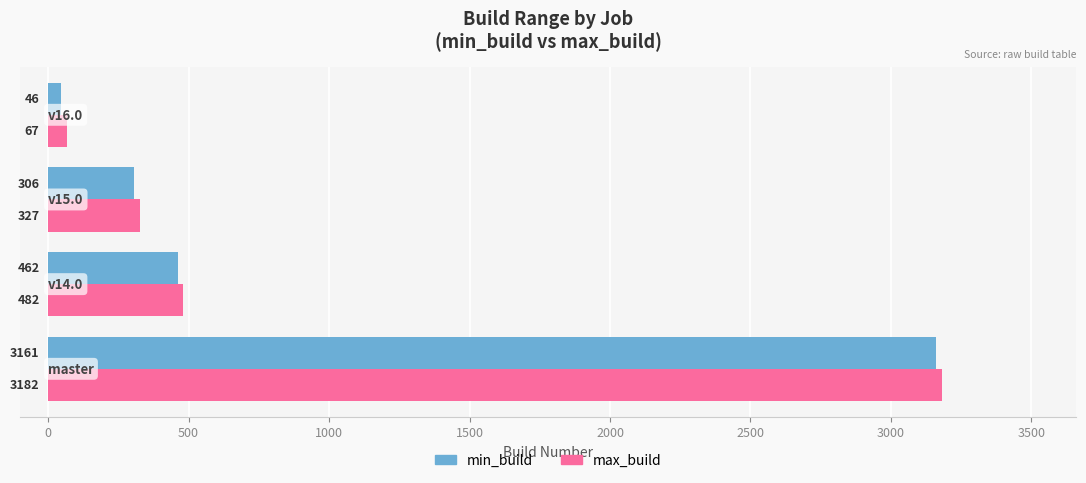

What is the smallest value displayed?

46